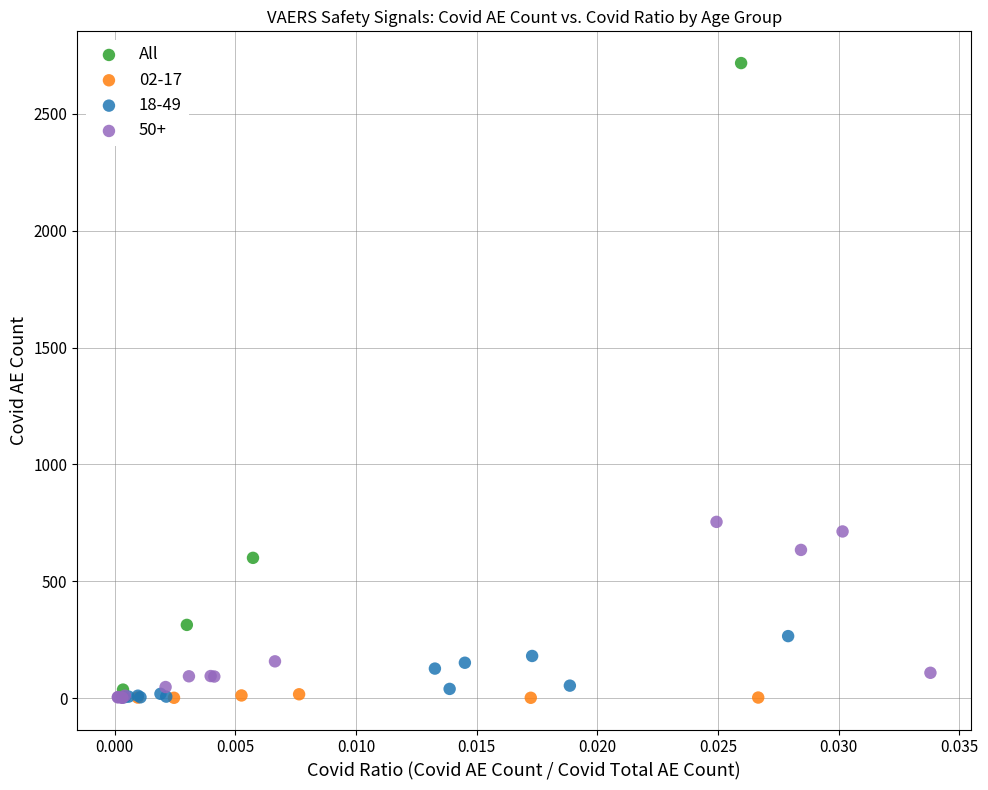

Which series reaches the maximum Y coordinate?

All